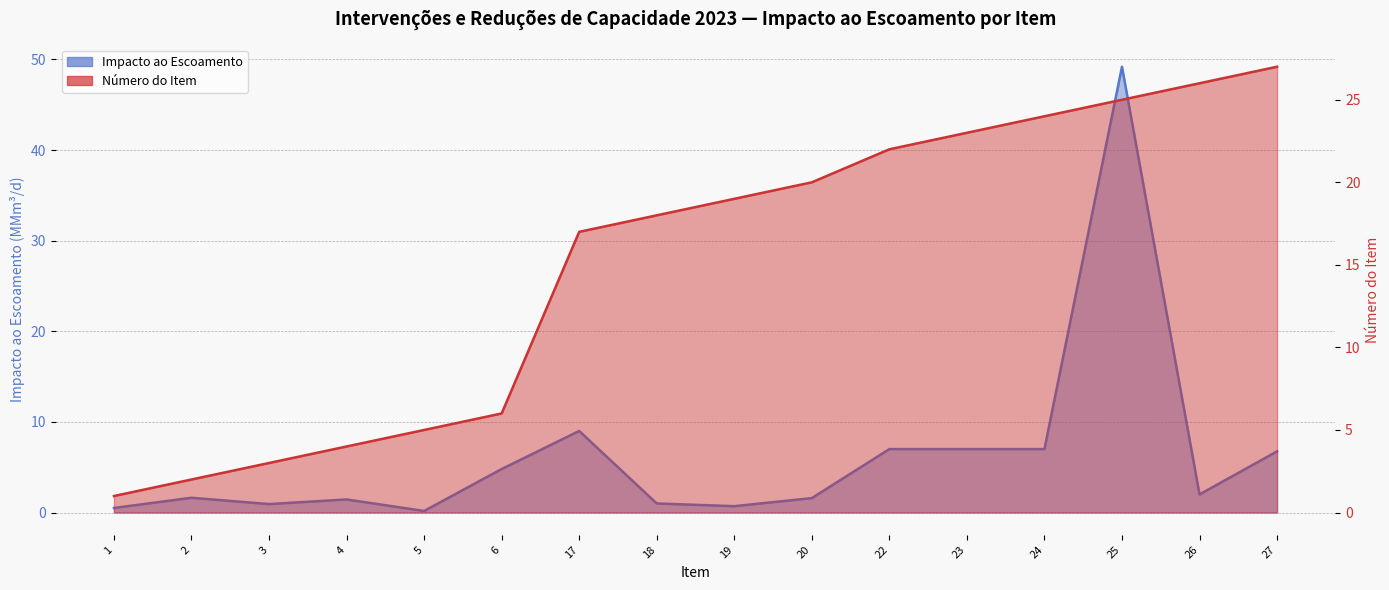

At which category is the sum across all series the highest?

25